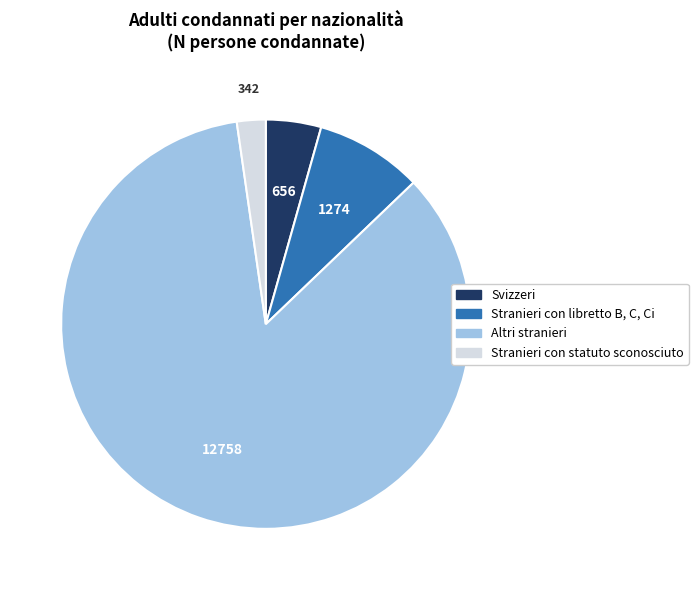

The Svizzeri slice represents 4% of the pie. True or false?

True